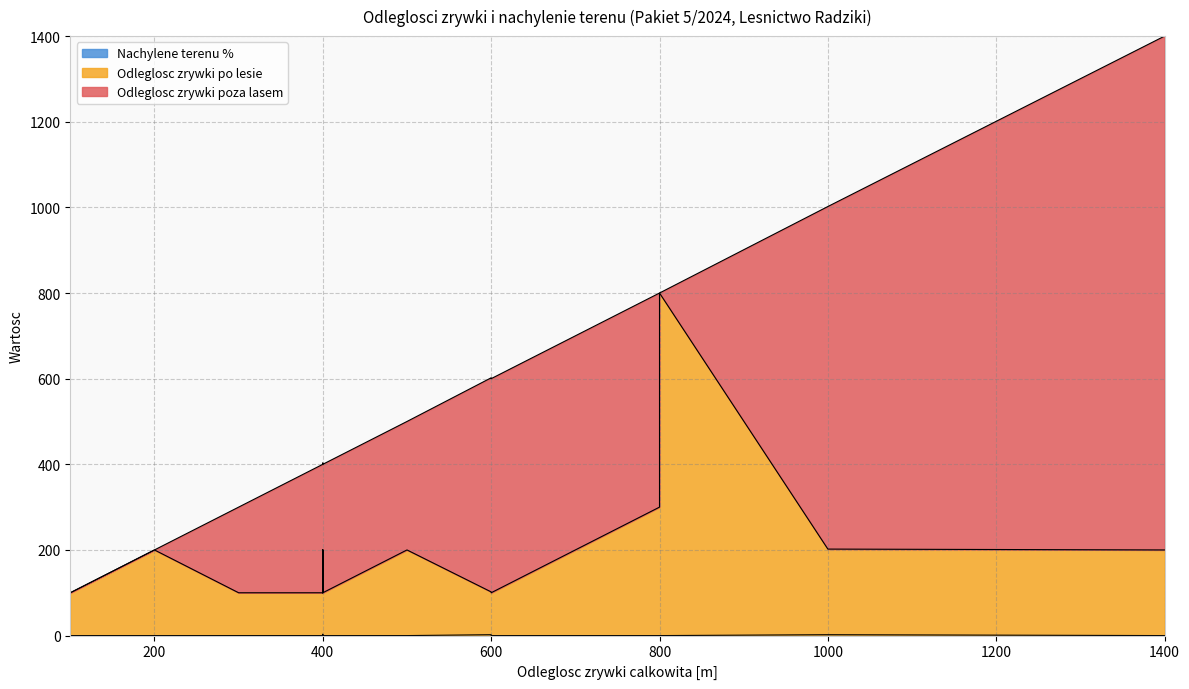

What is the spread (max minus min) of values at 300?

200